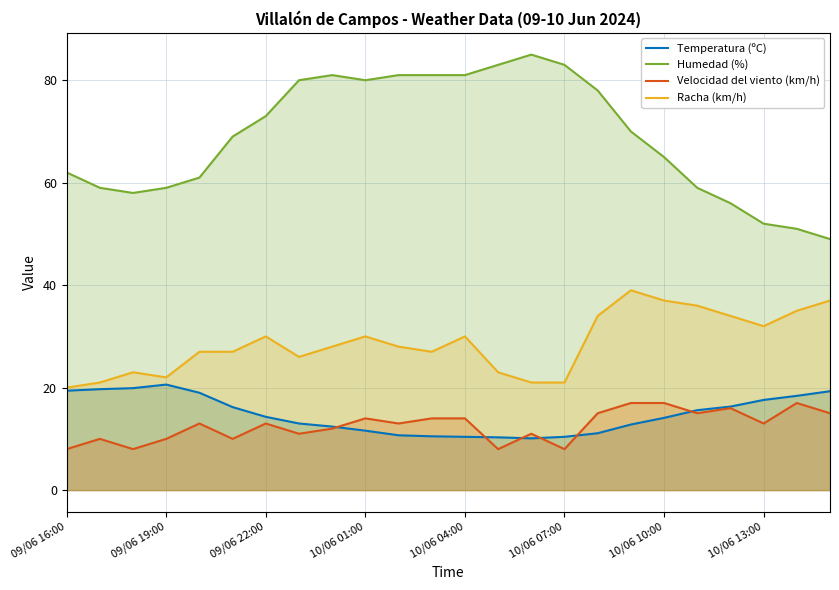

True or false: Racha (km/h) and Velocidad del viento (km/h) intersect in this chart.

False